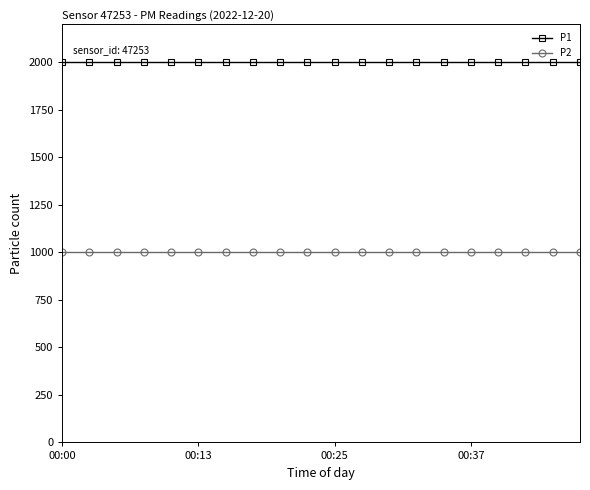

Is this an area chart (filled region under the line)?

No